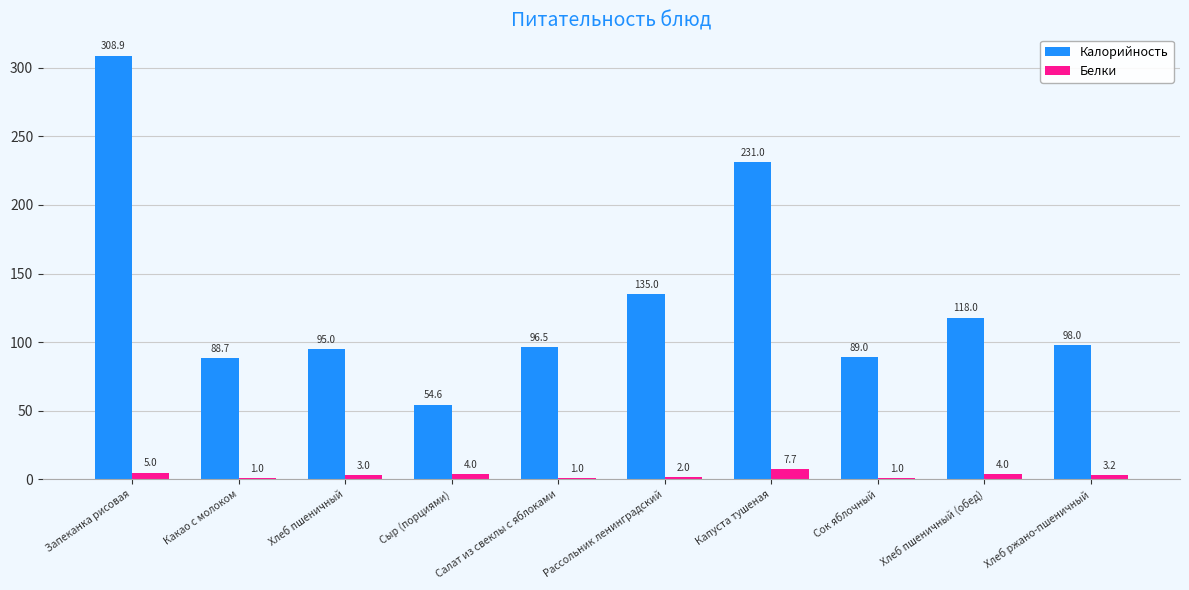

What is the difference between the maximum and second lowest values in the Белки series?

6.7